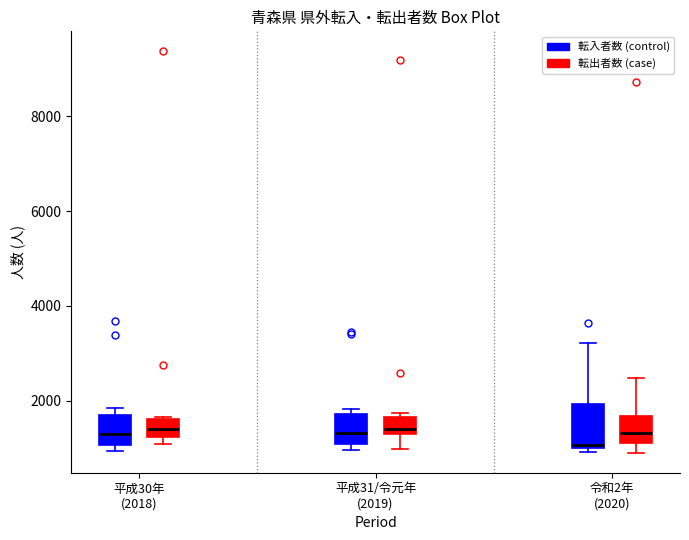

Reading left to right, read every box against the y-axis: the position of its median line, the range the box covers, and the ends of its whiskers. The values are not printed on the chart, so give them approximately, as read against the axis.

平成30年 (2018) (転入者数 (control)): median 1200, box 1000 to 1600, whiskers 1000 (just below the box's lower edge) to 1800
平成30年 (2018) (転出者数 (case)): median 1400, box 1200 to 1600, whiskers 1000 to 1600
平成31/令元年 (2019) (転入者数 (control)): median 1400, box 1000 to 1800, whiskers 1000 (just below the box's lower edge) to 1800 (just above the box's upper edge)
平成31/令元年 (2019) (転出者数 (case)): median 1400, box 1200 to 1600, whiskers 1000 to 1800
令和2年 (2020) (転入者数 (control)): median 1000 (just above the box's lower edge), box 1000 to 2000, whiskers 1000 (just below the box's lower edge) to 3200
令和2年 (2020) (転出者数 (case)): median 1400, box 1200 to 1600, whiskers 1000 to 2400